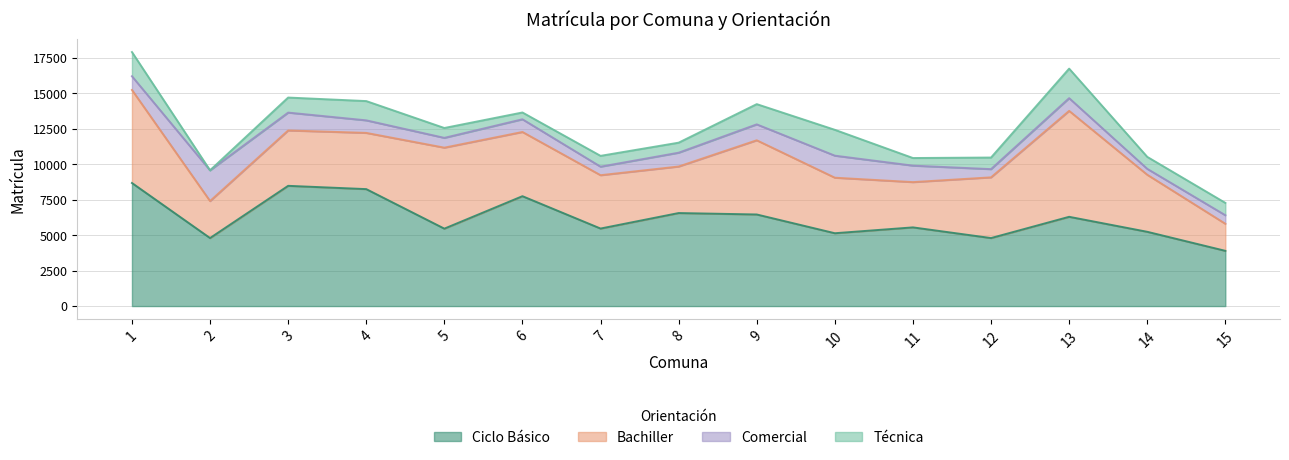

How many lines are shown in the chart?

4